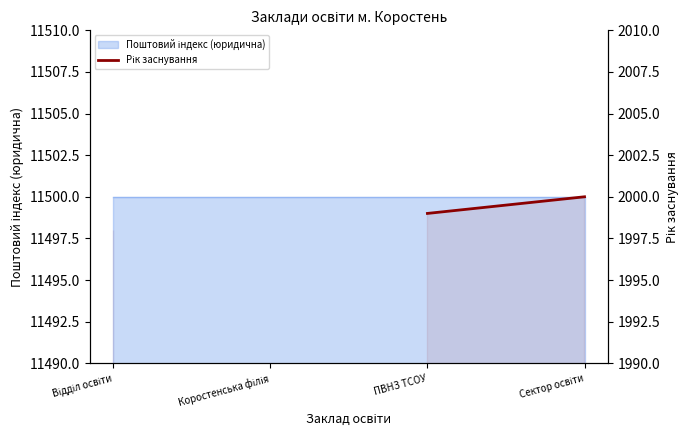

What is the ratio of the value at Сектор освіти to the value at ПВНЗ ТСОУ?

1.0